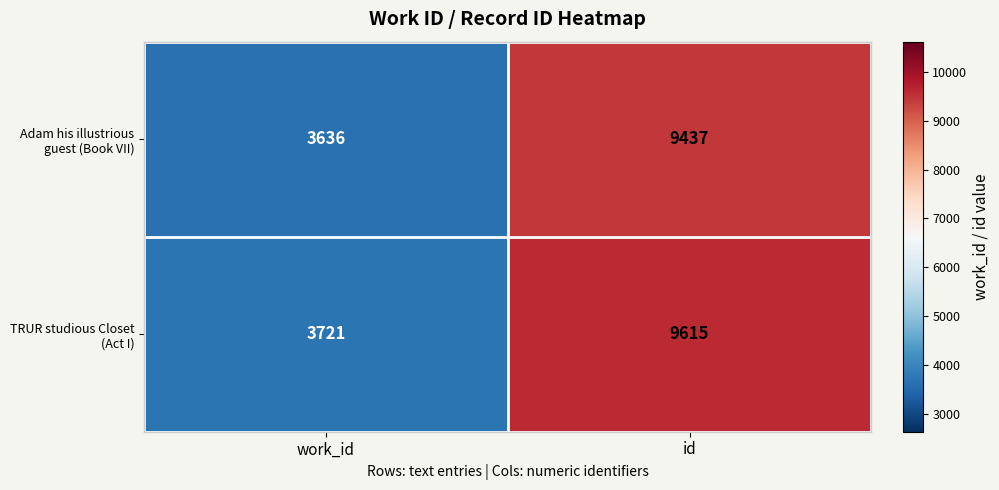

What is the total value across all series at work_id?

7357